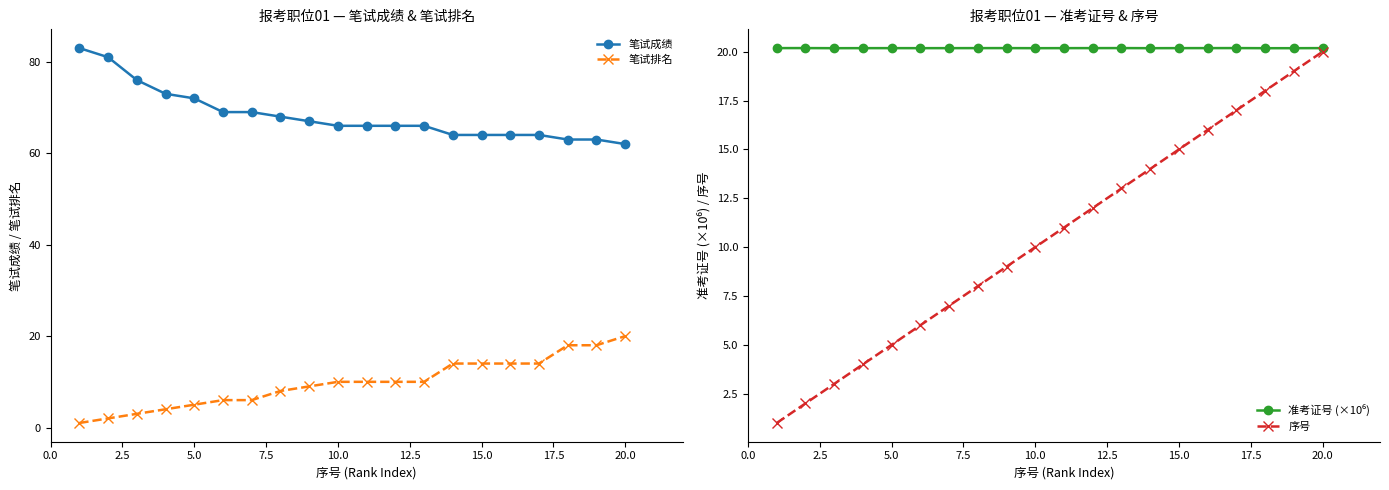

True or false: 笔试成绩 and 笔试排名 intersect in this chart.

False